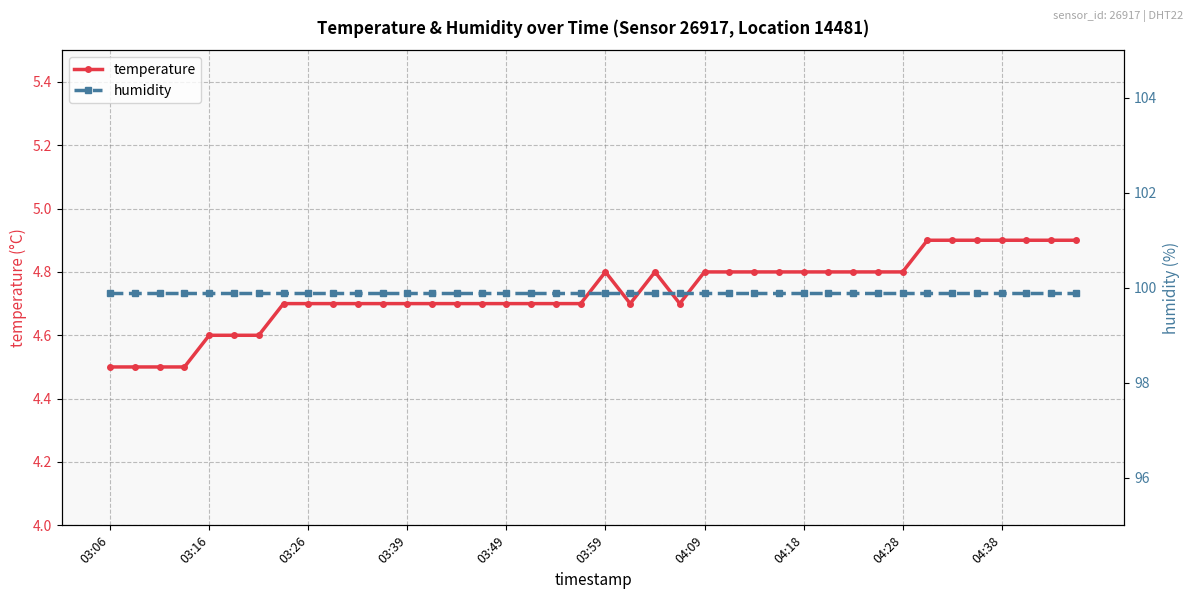

What is the sum of all temperature values?

189.4